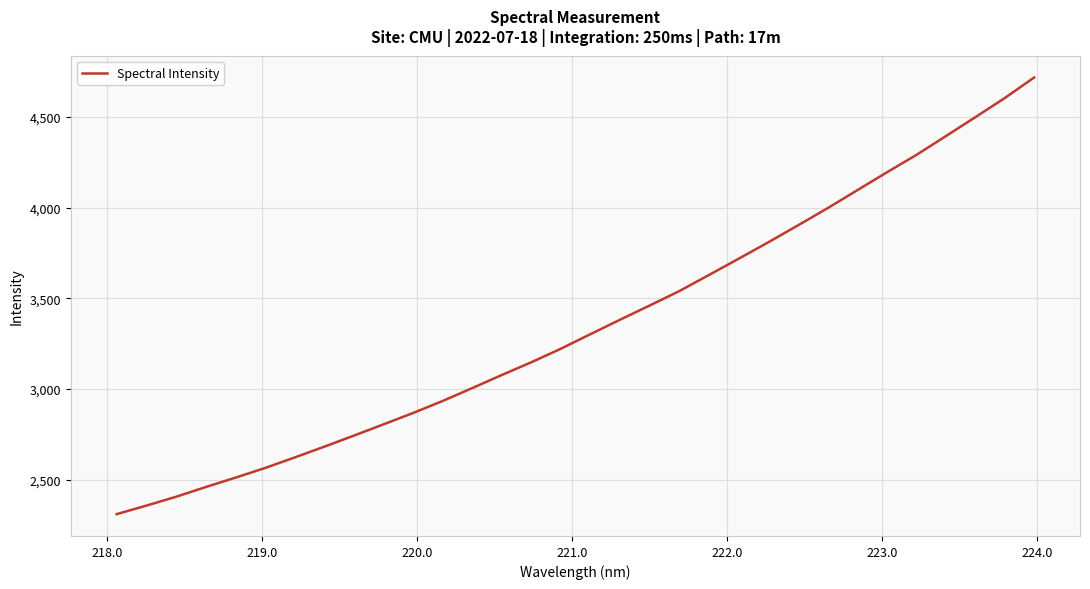

What is the smallest value displayed?

2310.6